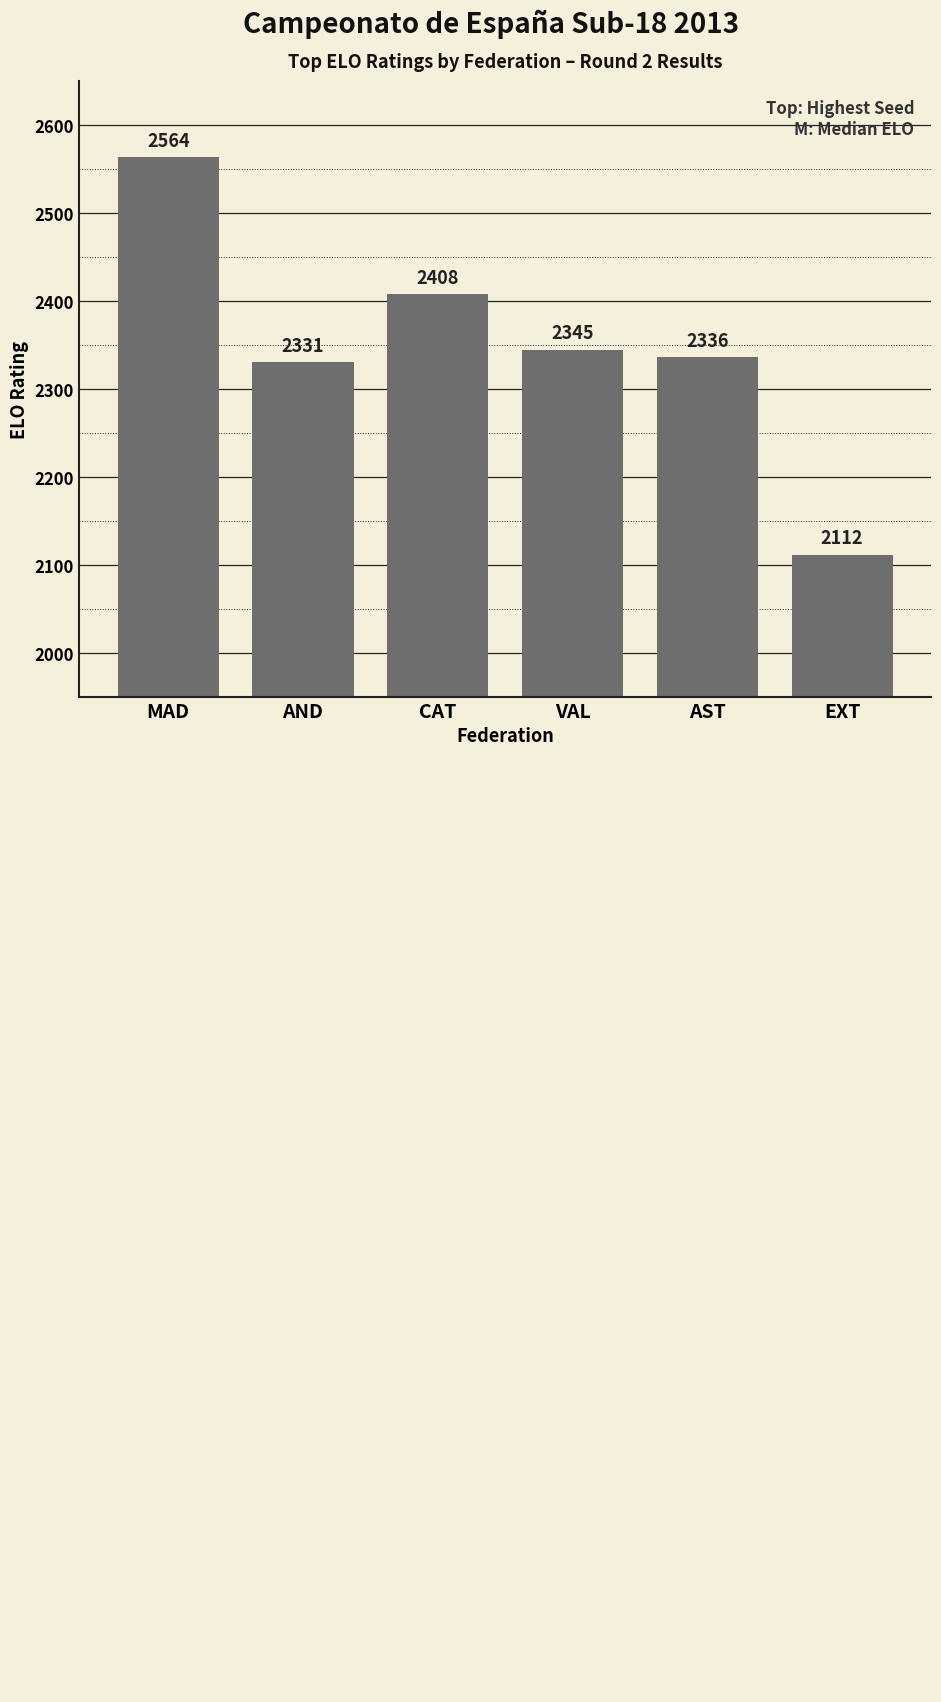

What is the average value?

2349